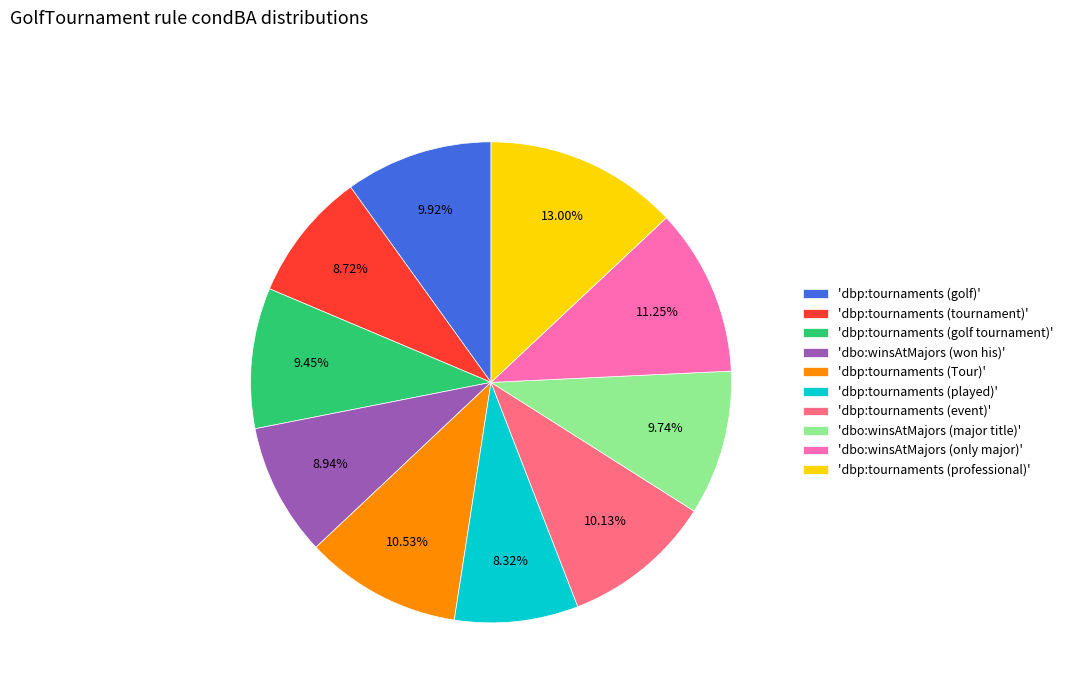

Does 'dbp:tournaments (golf tournament)' account for over 50% of the chart?

No